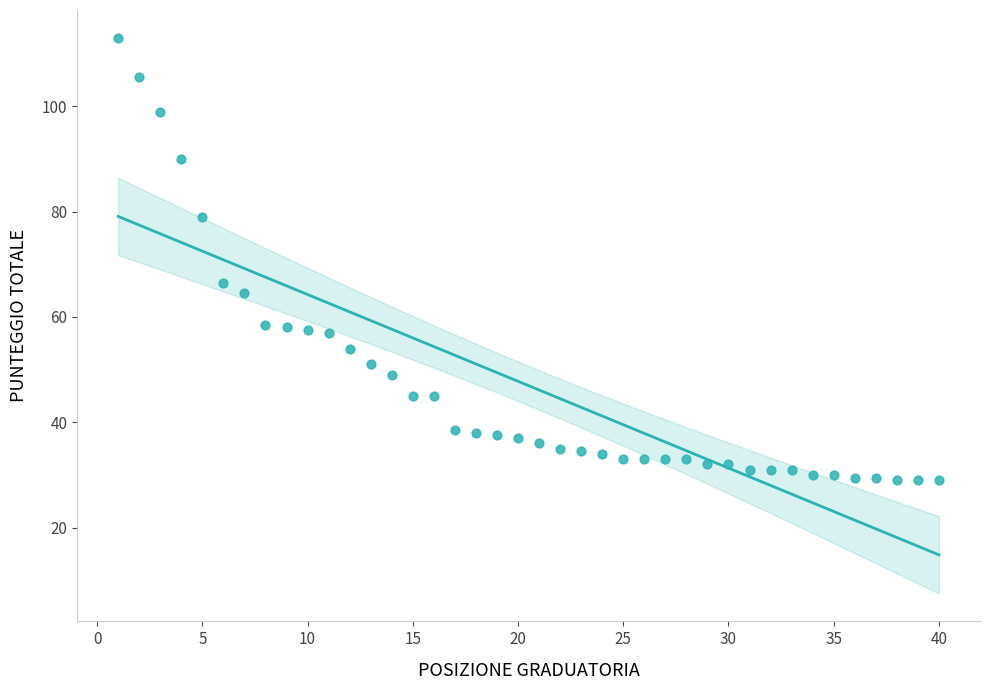

What is the range of Y values (max minus min)?

84.0